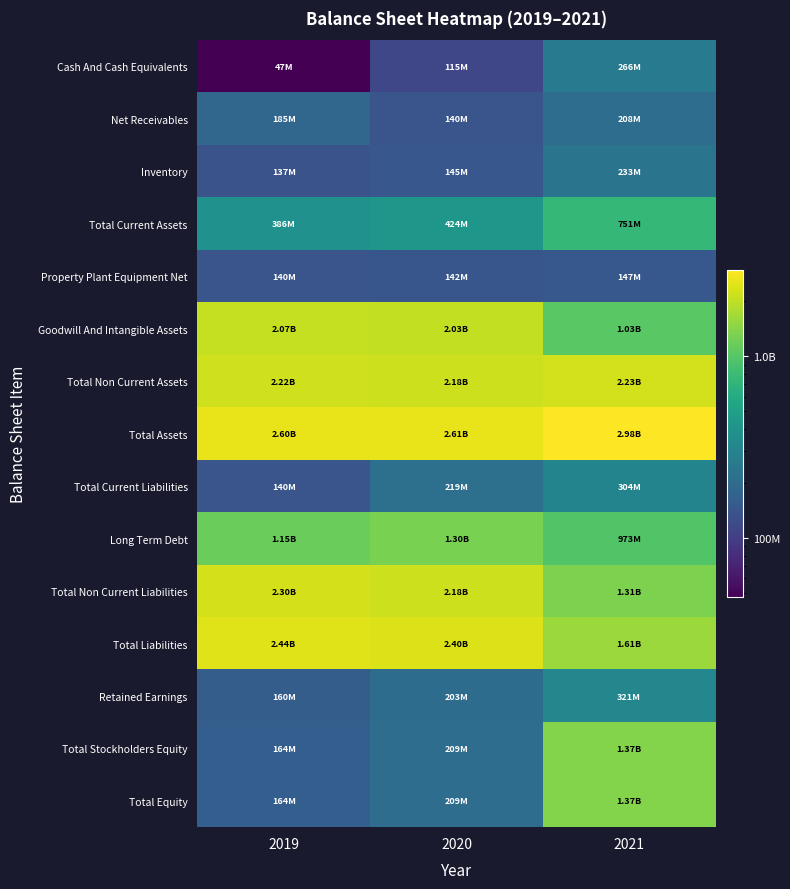

Reading left to right, transcribe all the data shown in this chart.

Cash And Cash Equivalents: 2019=47200000	2020=114900000	2021=265796000
Net Receivables: 2019=184900000	2020=140200000	2021=208112000
Inventory: 2019=137100000	2020=145300000	2021=233449000
Total Current Assets: 2019=385800000	2020=424400000	2021=750521000
Property Plant Equipment Net: 2019=139900000	2020=142300000	2021=146754000
Goodwill And Intangible Assets: 2019=2068600000	2020=2034500000	2021=1027456000
Total Non Current Assets: 2019=2217200000	2020=2182700000	2021=2227949000
Total Assets: 2019=2603000000	2020=2607100000	2021=2978470000
Total Current Liabilities: 2019=140400000	2020=218600000	2021=303864000
Long Term Debt: 2019=1147800000	2020=1300300000	2021=973124000
Total Non Current Liabilities: 2019=2298700000	2020=2179300000	2021=1305093000
Total Liabilities: 2019=2439100000	2020=2397900000	2021=1608957000
Retained Earnings: 2019=159900000	2020=203000000	2021=320875000
Total Stockholders Equity: 2019=164000000	2020=209200000	2021=1369513000
Total Equity: 2019=163900000	2020=209200000	2021=1369513000